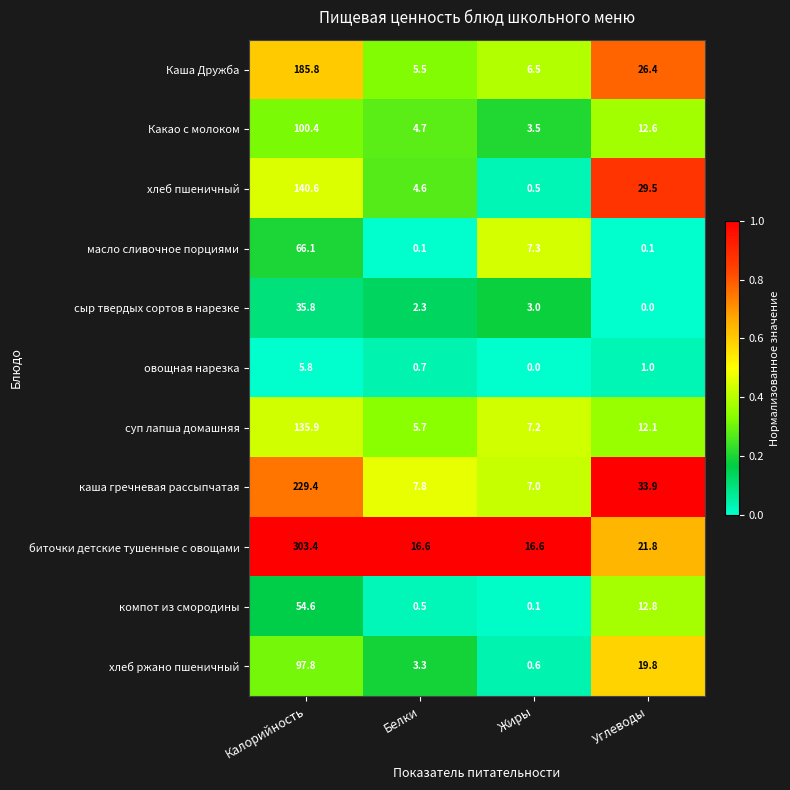

At which label does хлеб пшеничный first exceed 29?

Калорийность